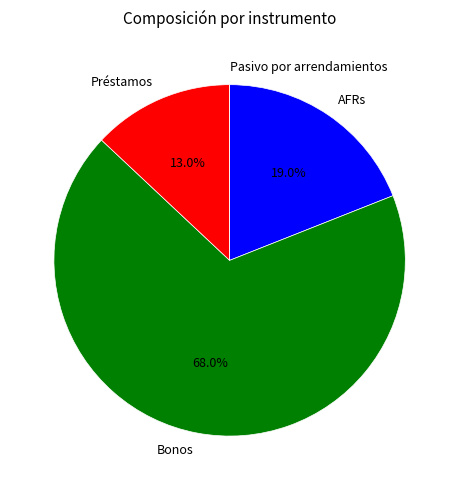

To the nearest percent, what is the combined percentage of Préstamos and Bonos?

81%